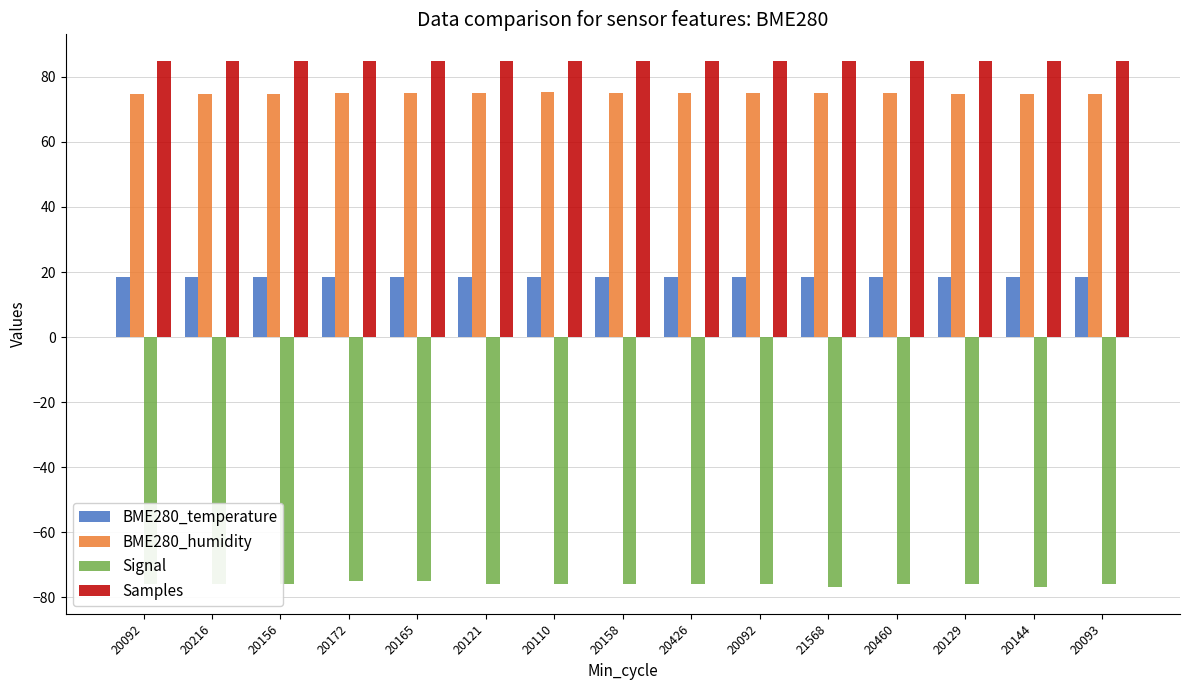

True or false: Signal has a value of -75.0 at 20172.

True